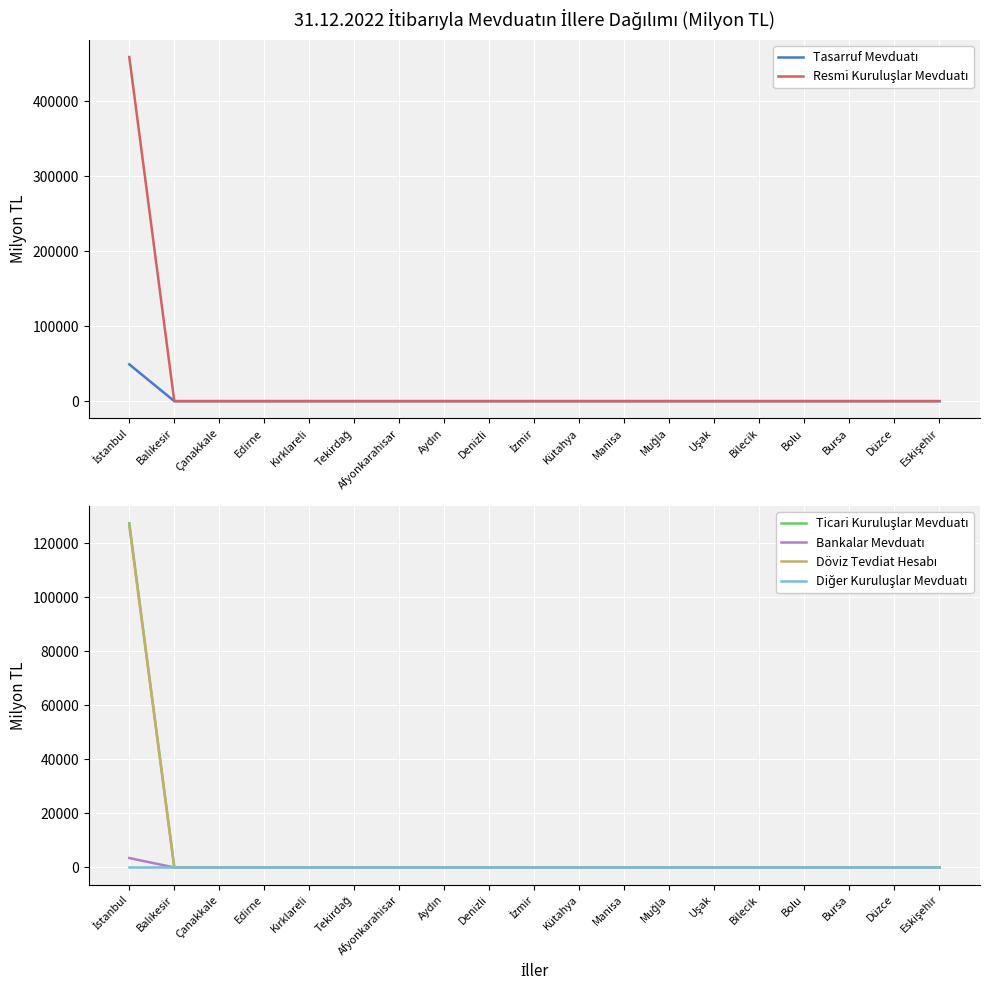

Is this an area chart (filled region under the line)?

No